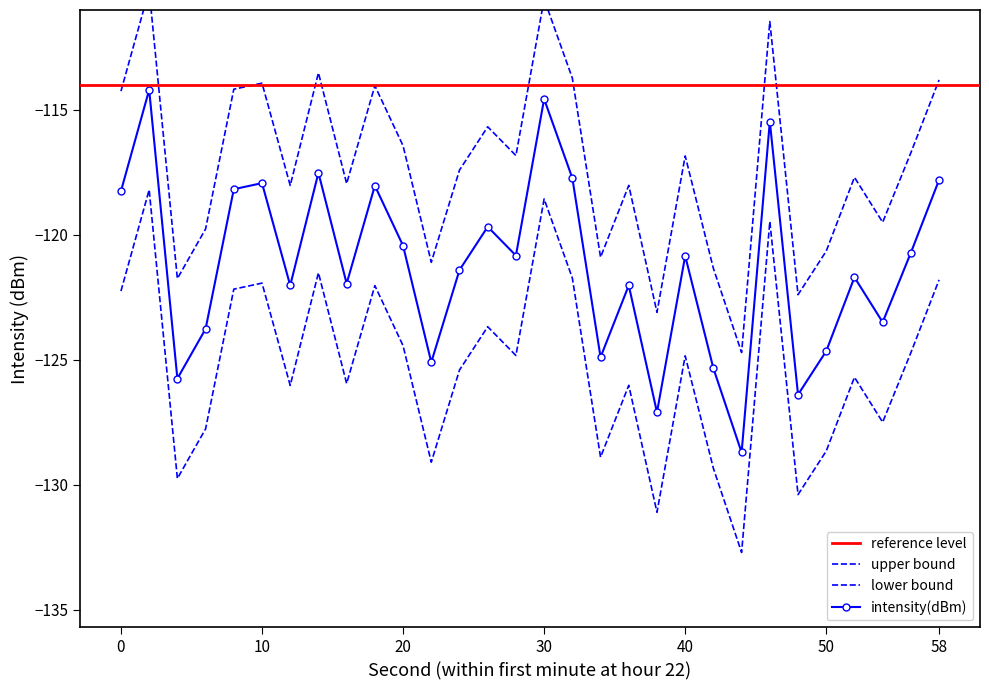

Is the value of lower at 6 greater than the value of intensity(dBm) at 36?

No